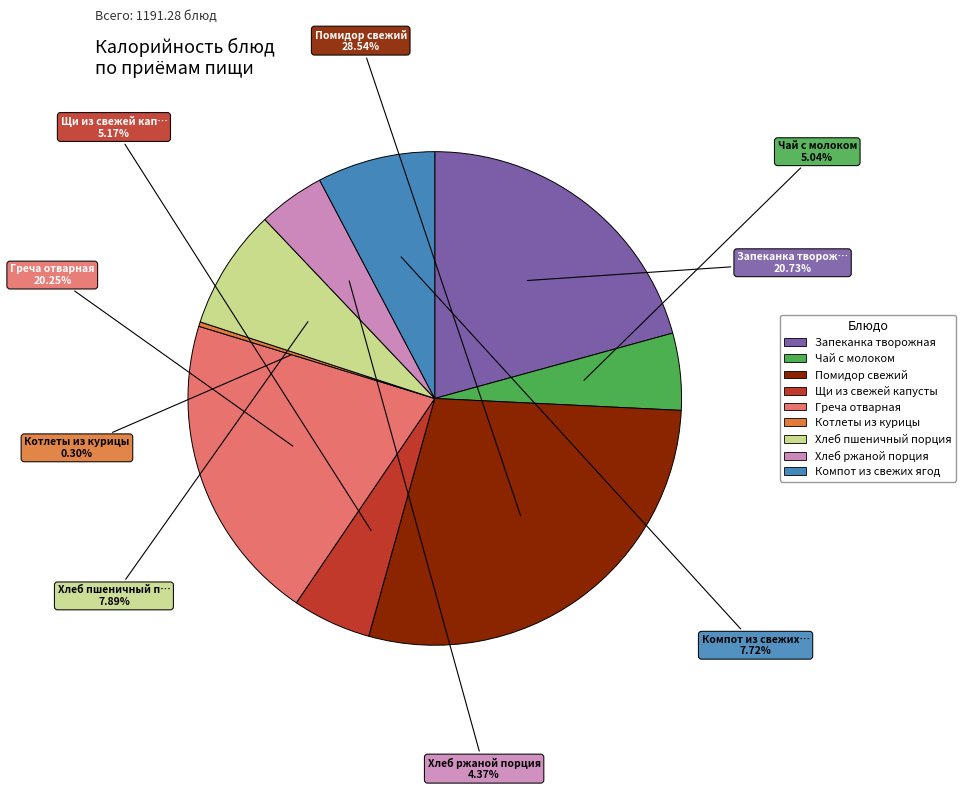

To the nearest percent, what is the combined percentage of Помидор свежий and Щи из свежей капусты?

34%